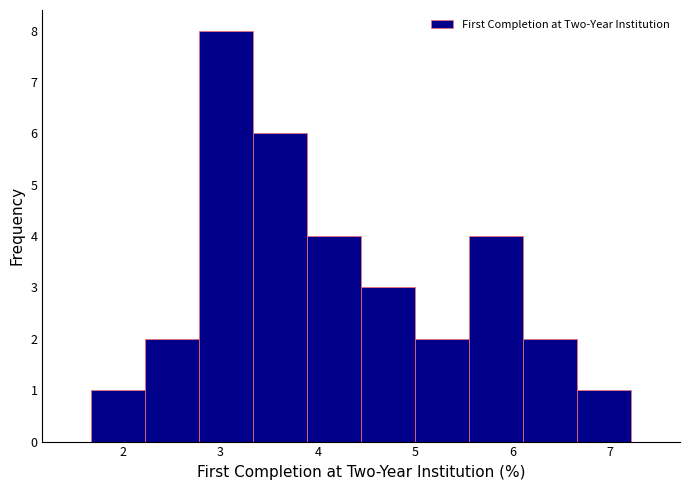

How tall is the bar that spans 1.7 to 2.2 on the x-axis? Neither the bar edges nor the heights are printed on the chart, so give them approximately, as read against the axes.

1